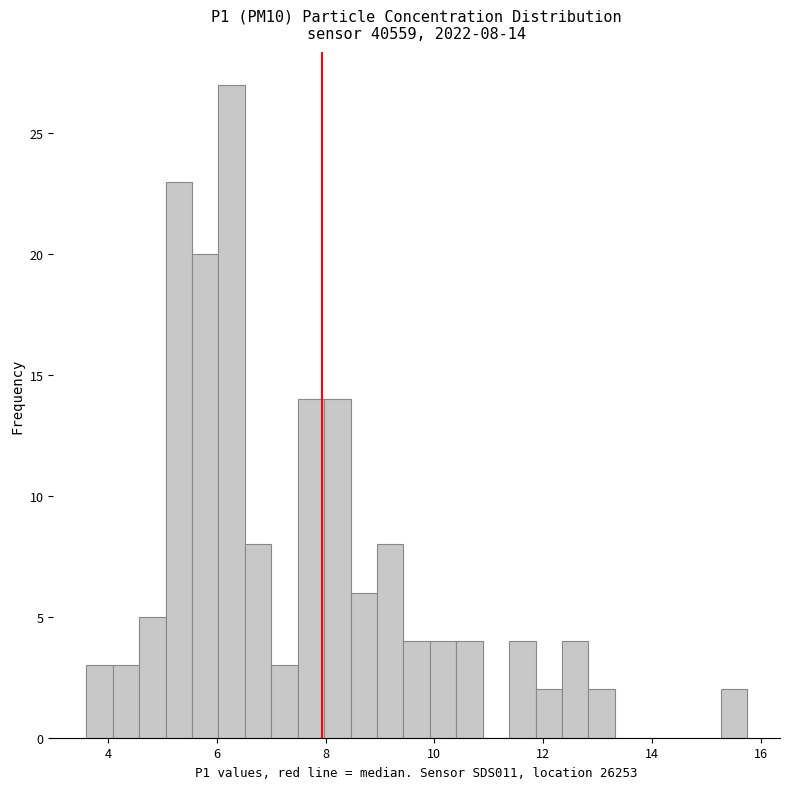

Read against the x-axis, roughly where is the centre of the tallest bar?

6.2